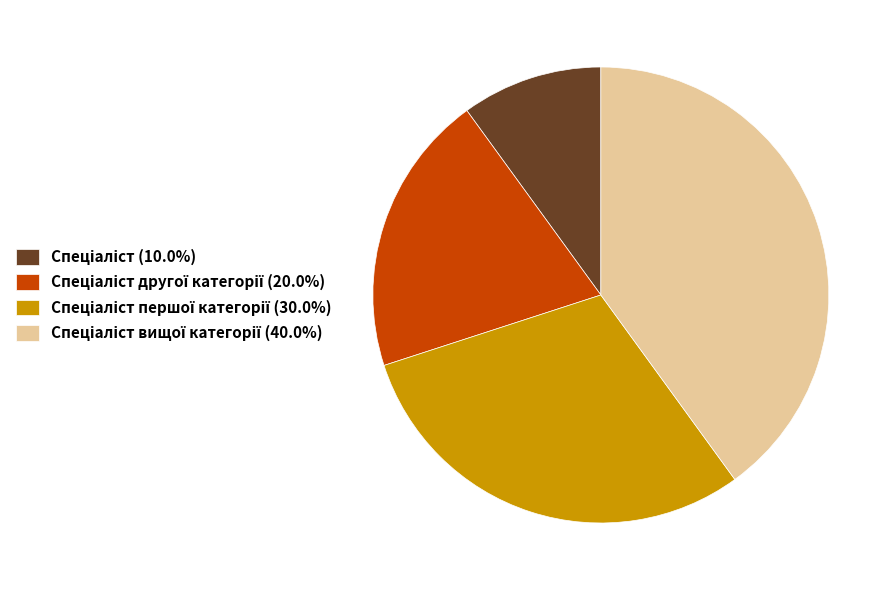

Is there any slice that represents more than half of the pie?

No